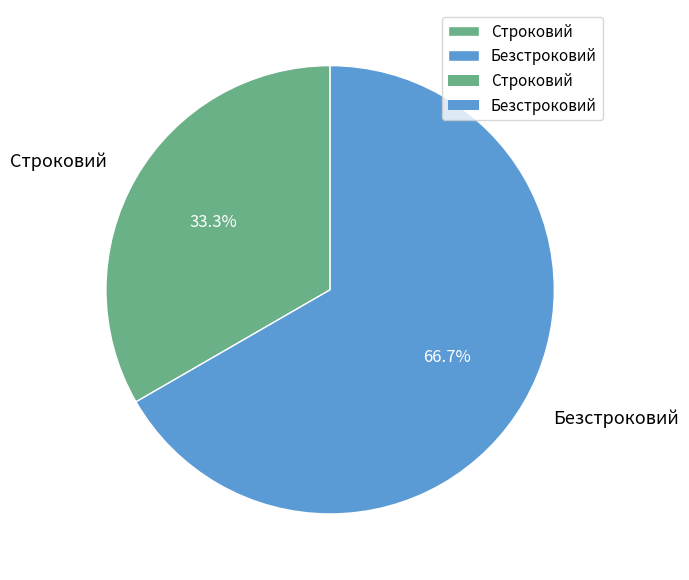

To the nearest percent, what percentage of the pie is Строковий?

33%